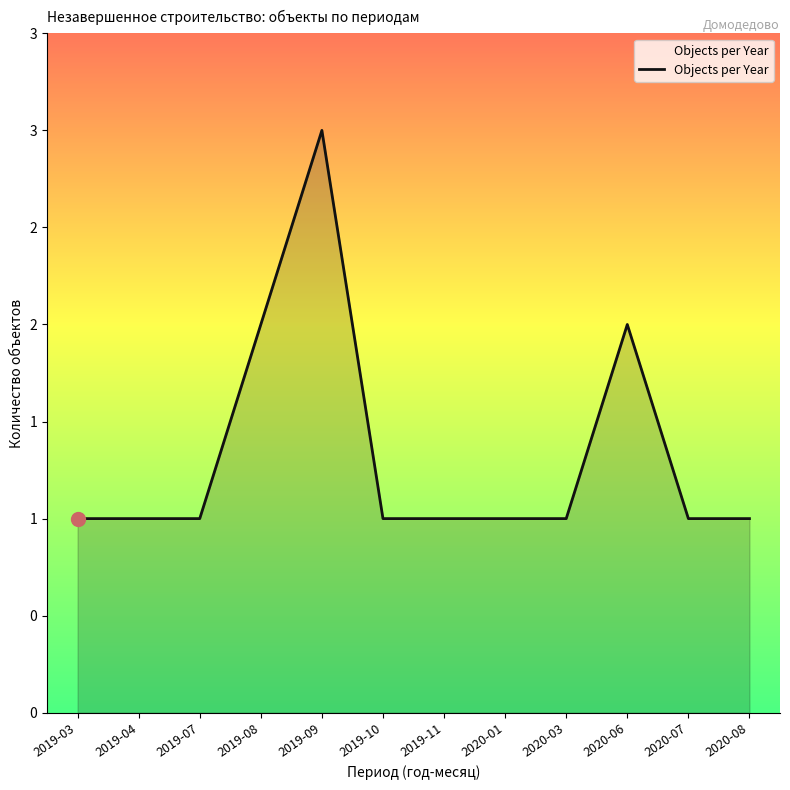

Does the chart have visible grid lines?

No